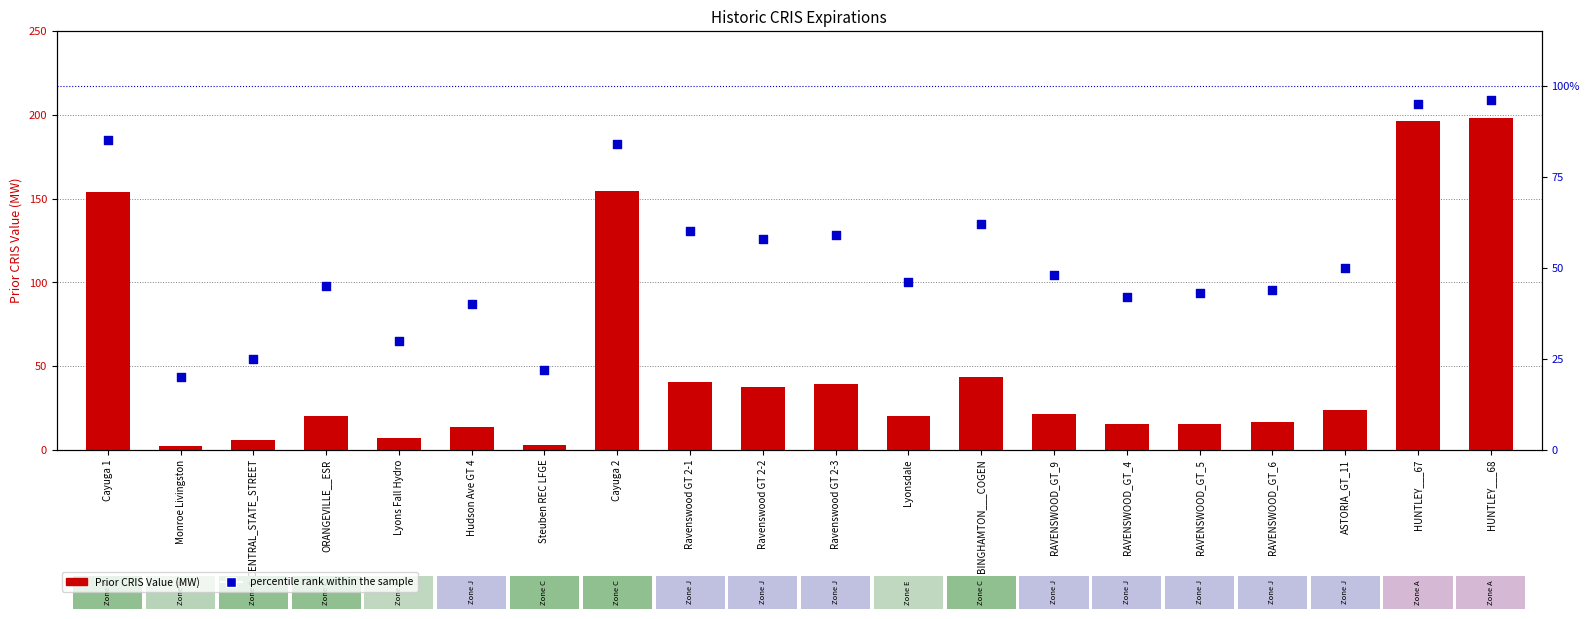

At how many categories does at least one series exceed 172?

2